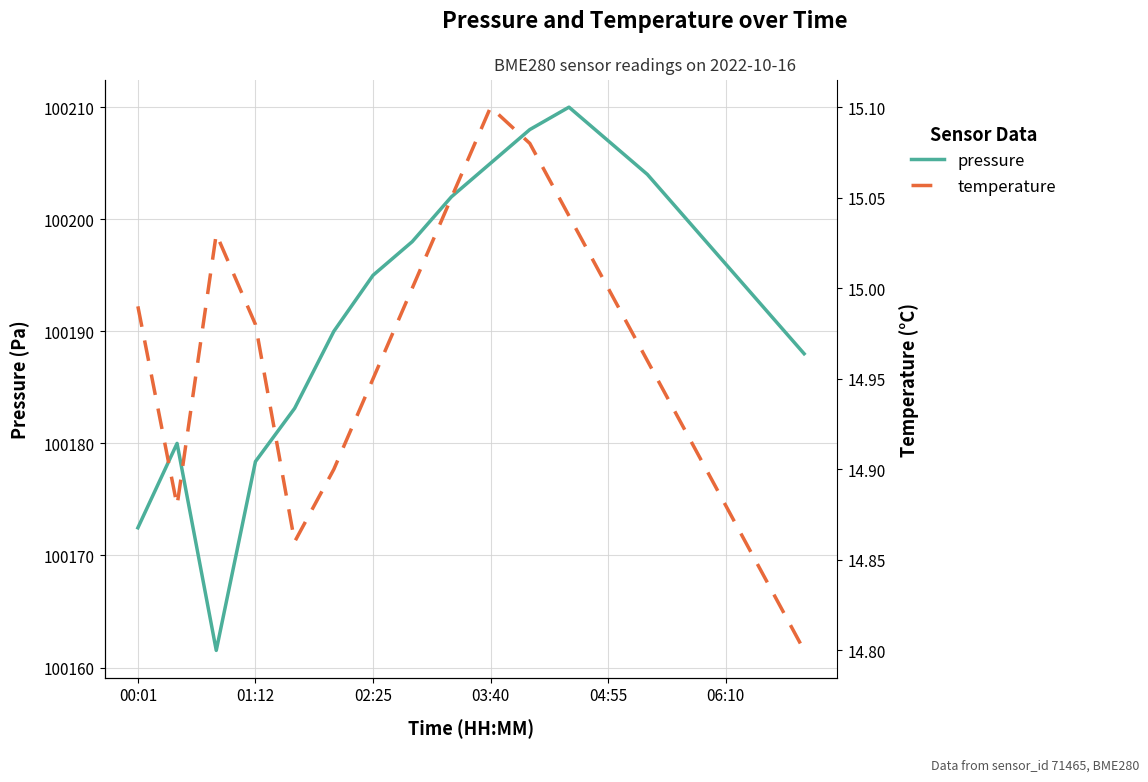

What is the minimum value shown in the chart?

14.8